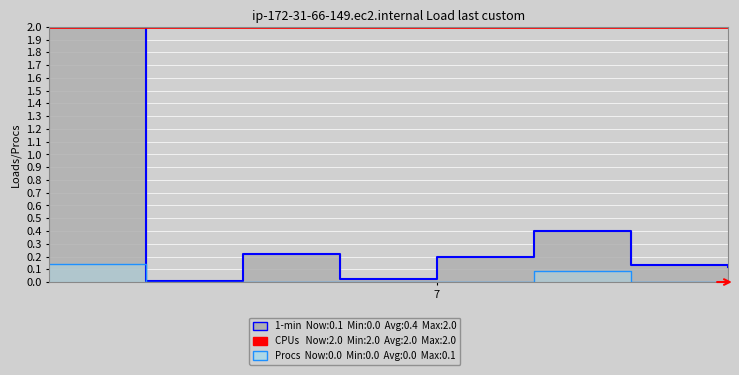

What is the maximum value shown in the chart?

2.0